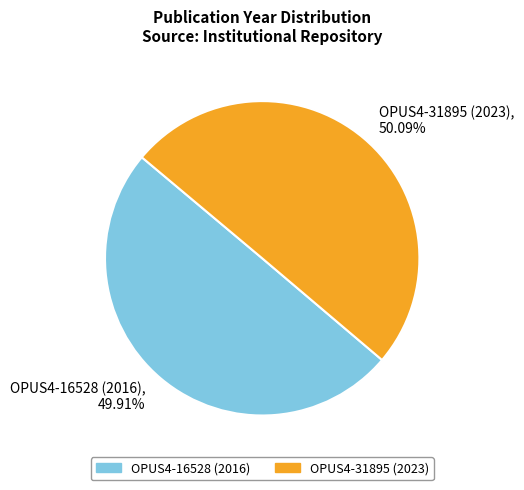

Is there any slice that represents more than half of the pie?

Yes